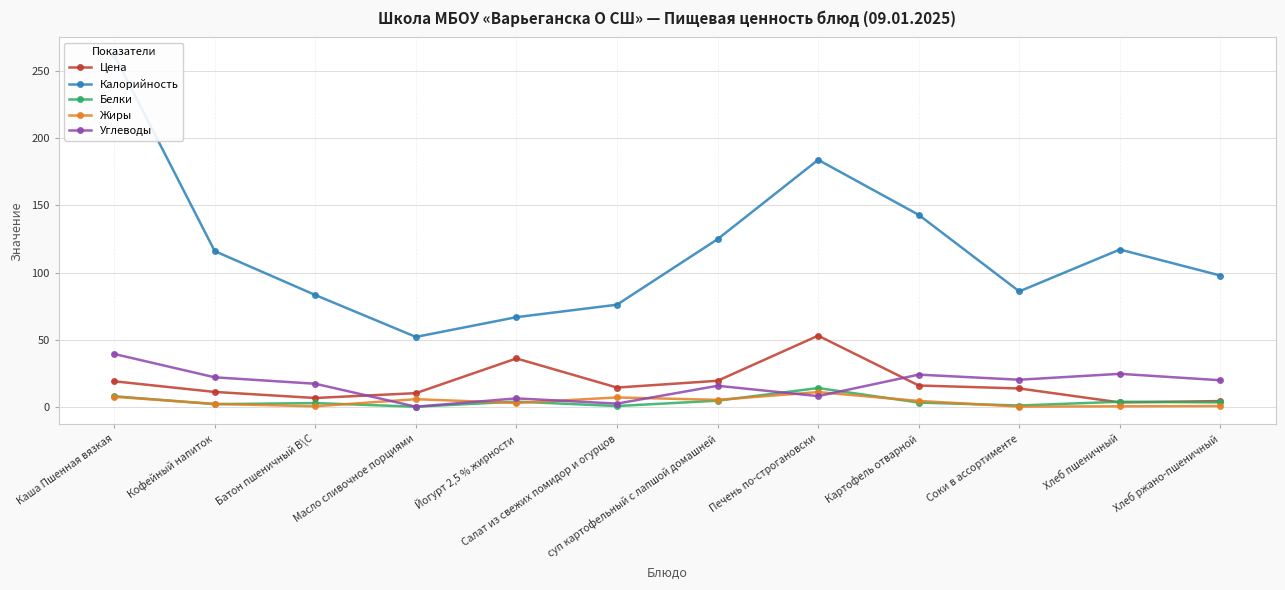

Is it true that Углеводы equals 6.3 at Йогурт 2,5 % жирности?

True